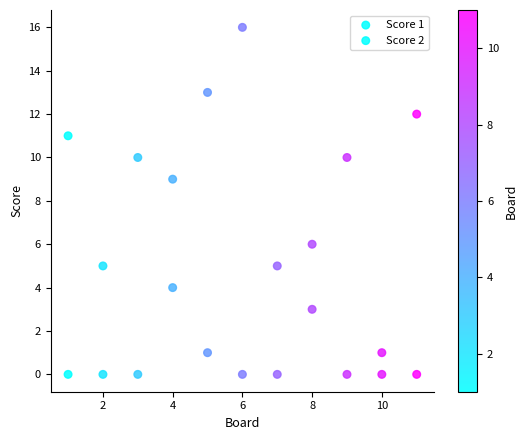

How many data points are displayed?

22